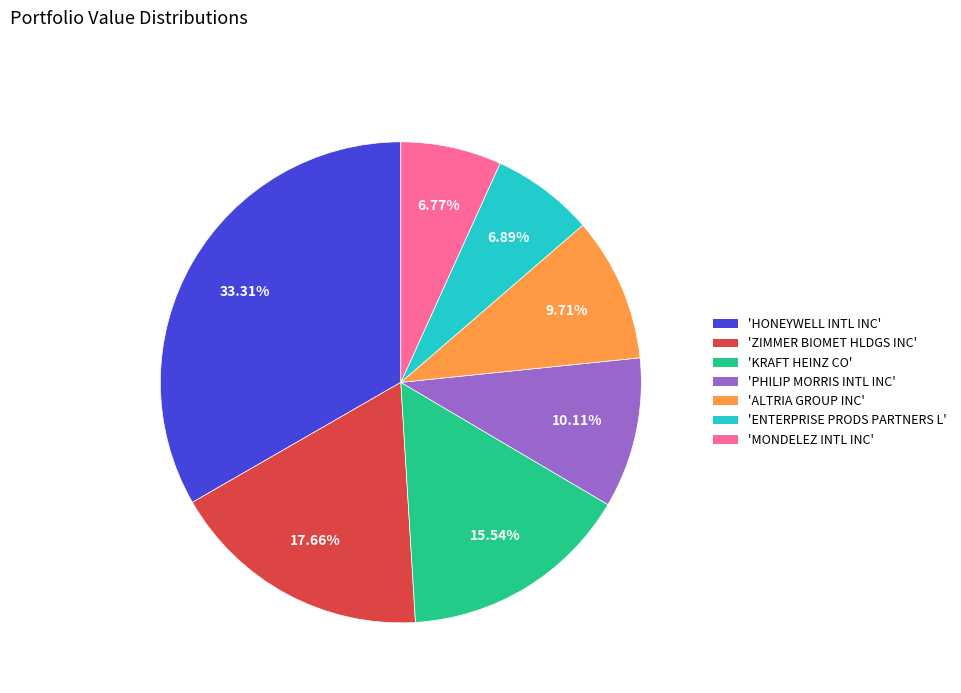

What is the ratio of the value at 'KRAFT HEINZ CO' to the value at 'ZIMMER BIOMET HLDGS INC'?

0.9